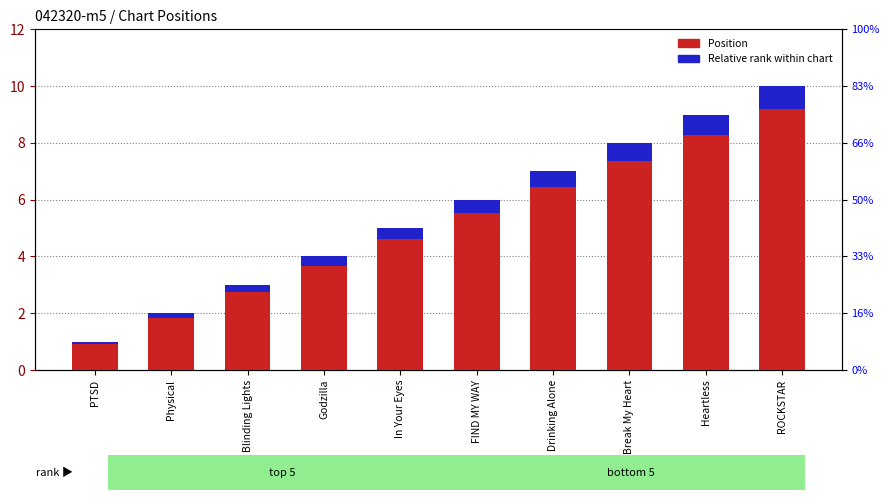

What is the difference between the maximum and minimum values in the Relative rank within chart series?

0.7